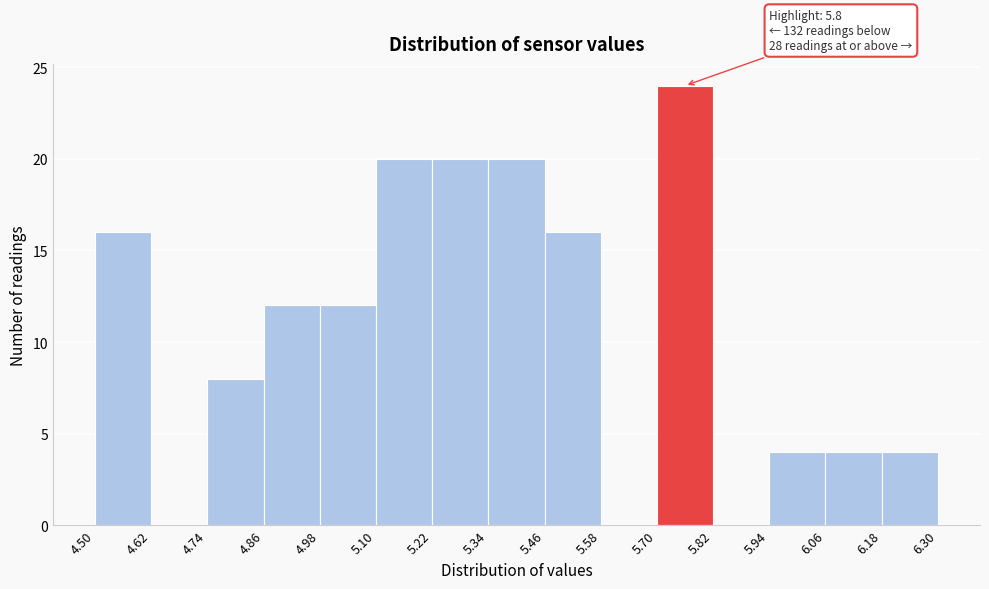

Over which range of the x-axis is the bar tallest?

5.70 to 5.82